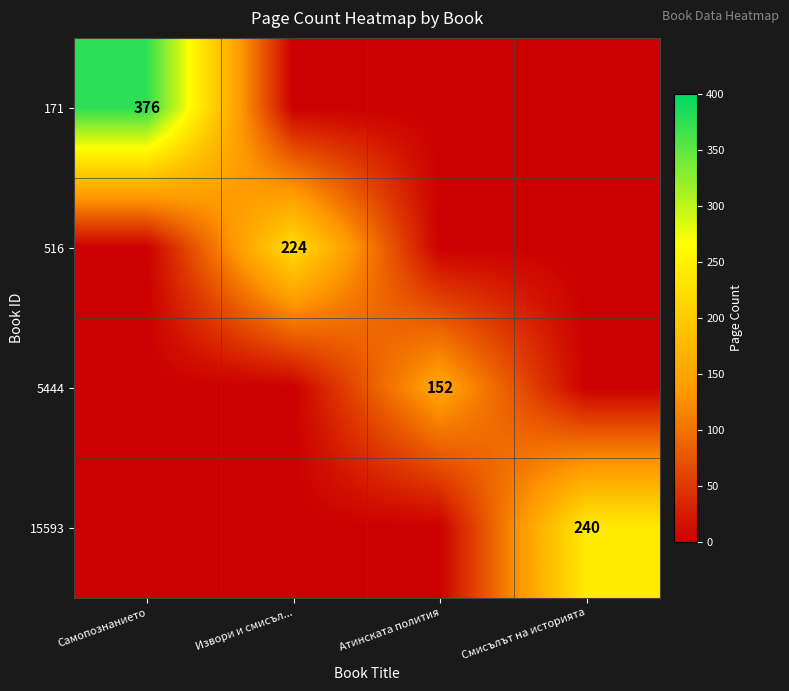

Is it true that 15593 equals 240 at Смисълът на историята?

True